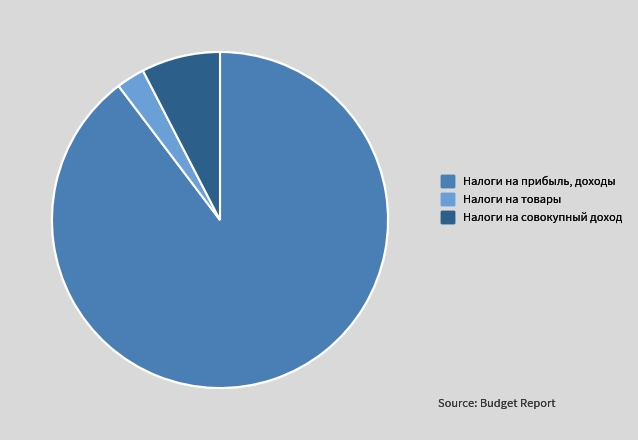

What is the smallest slice in the pie chart?

Налоги на товары